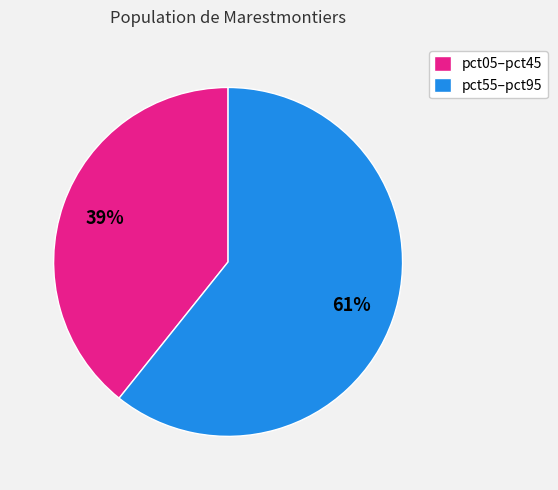

To the nearest percent, what is the combined percentage of pct05–pct45 and pct55–pct95?

100%